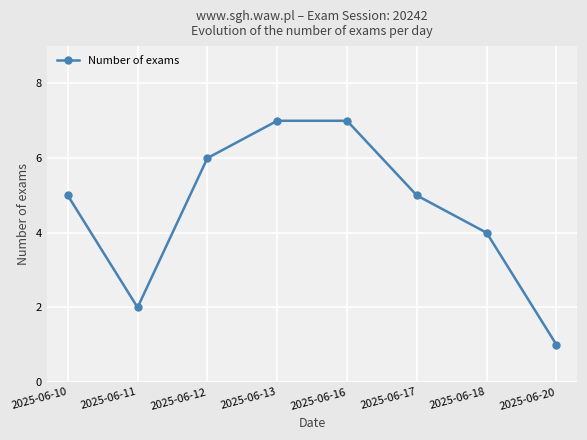

Where is the first local minimum?

2025-06-11